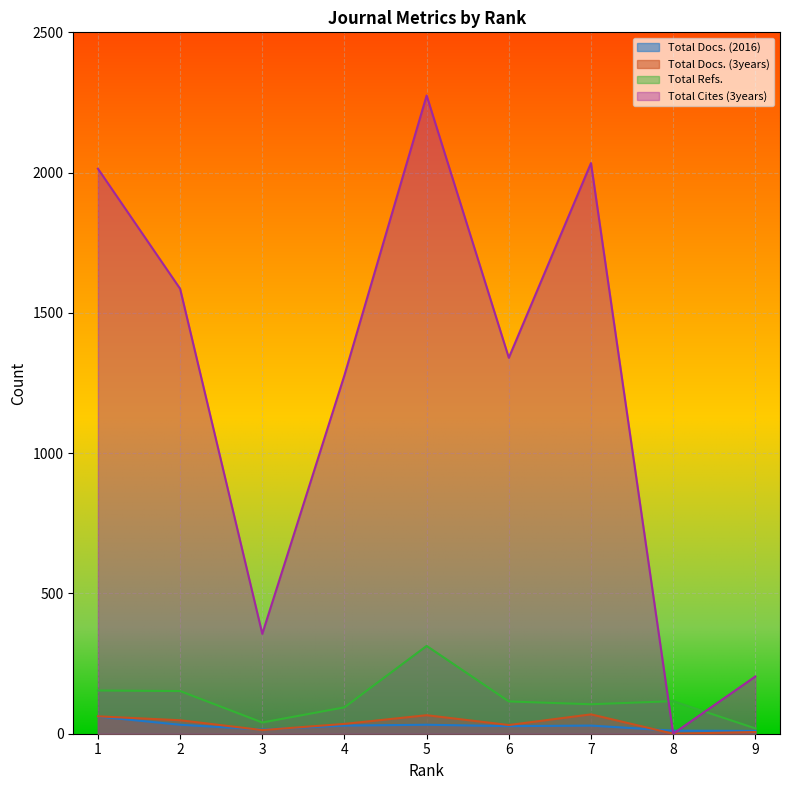

True or false: Total Refs. and Total Docs. (2016) cross at least once.

False